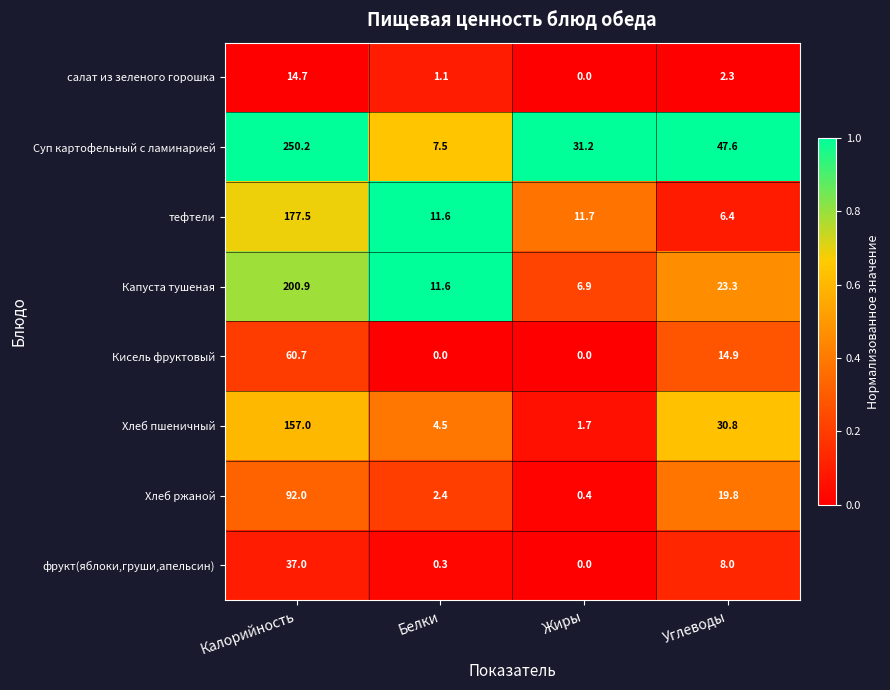

Count the number of categories in the chart.

4